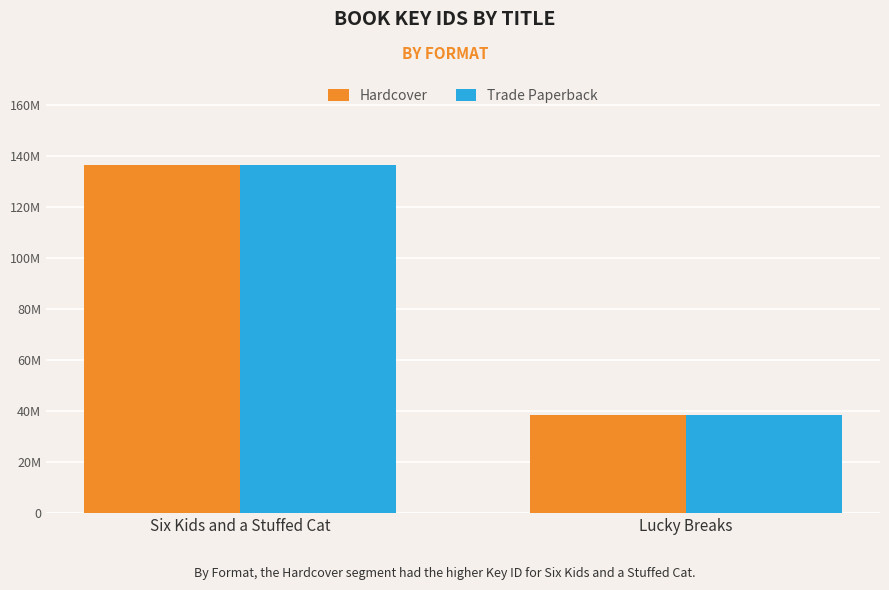

Are the bars grouped side by side (vs. stacked)?

Yes